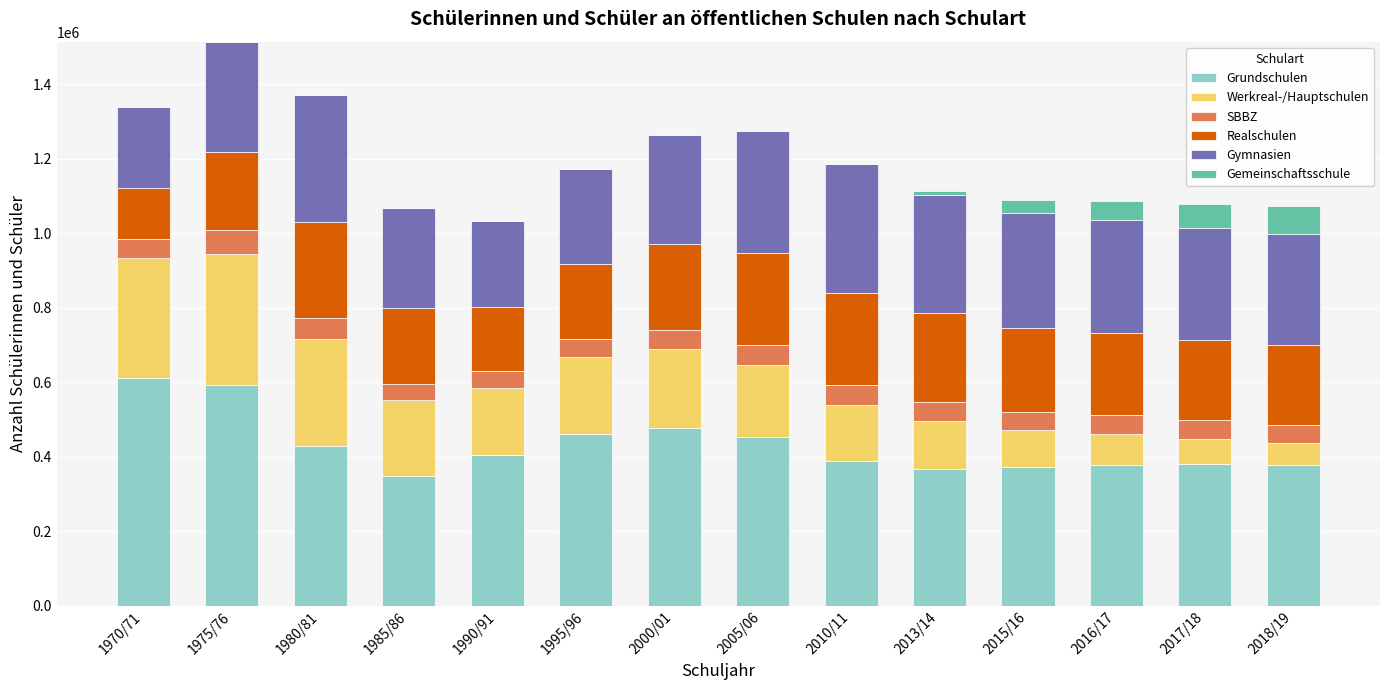

What is the average value of the Gemeinschaftsschule series?

16907